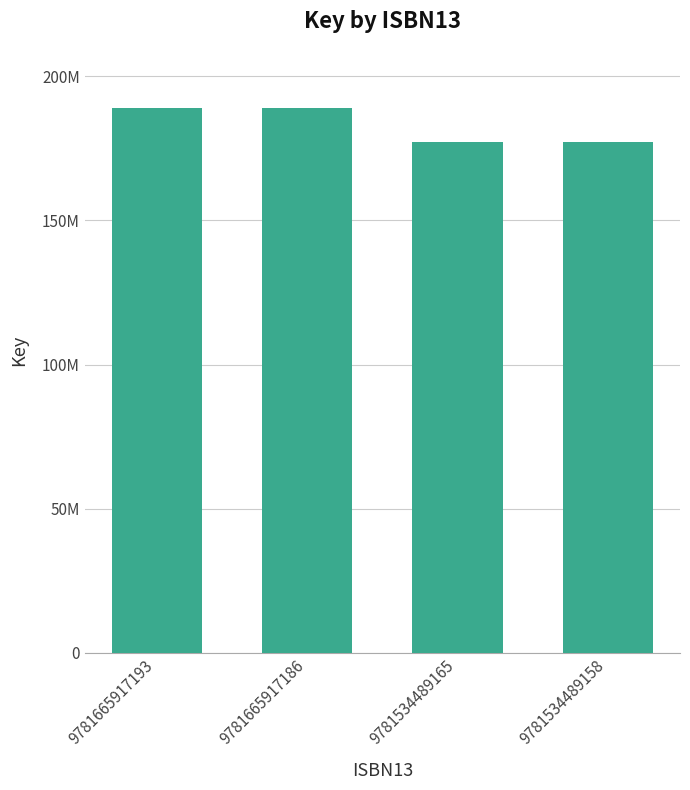

Does the chart contain any negative values?

No